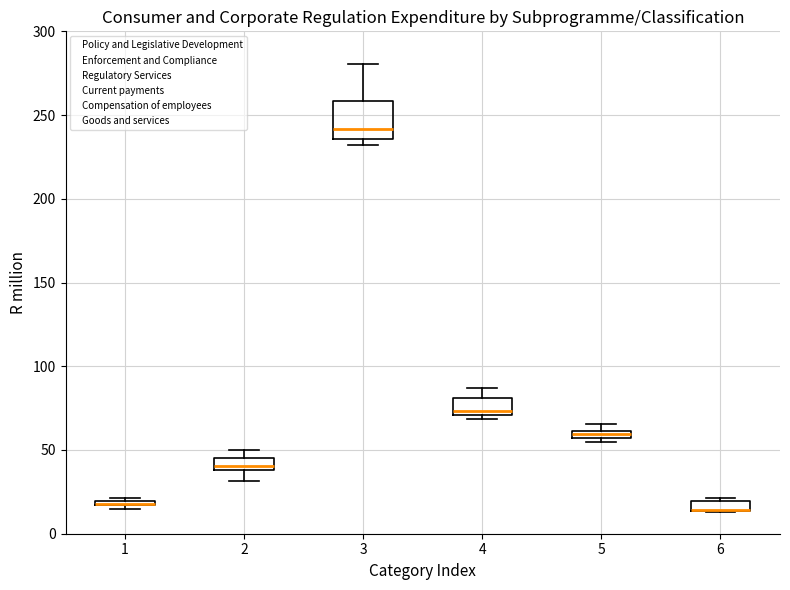

Where is the upper edge of the box at x = 6 on the y-axis? The values are not printed on the chart, so give them approximately, as read against the axis.

20